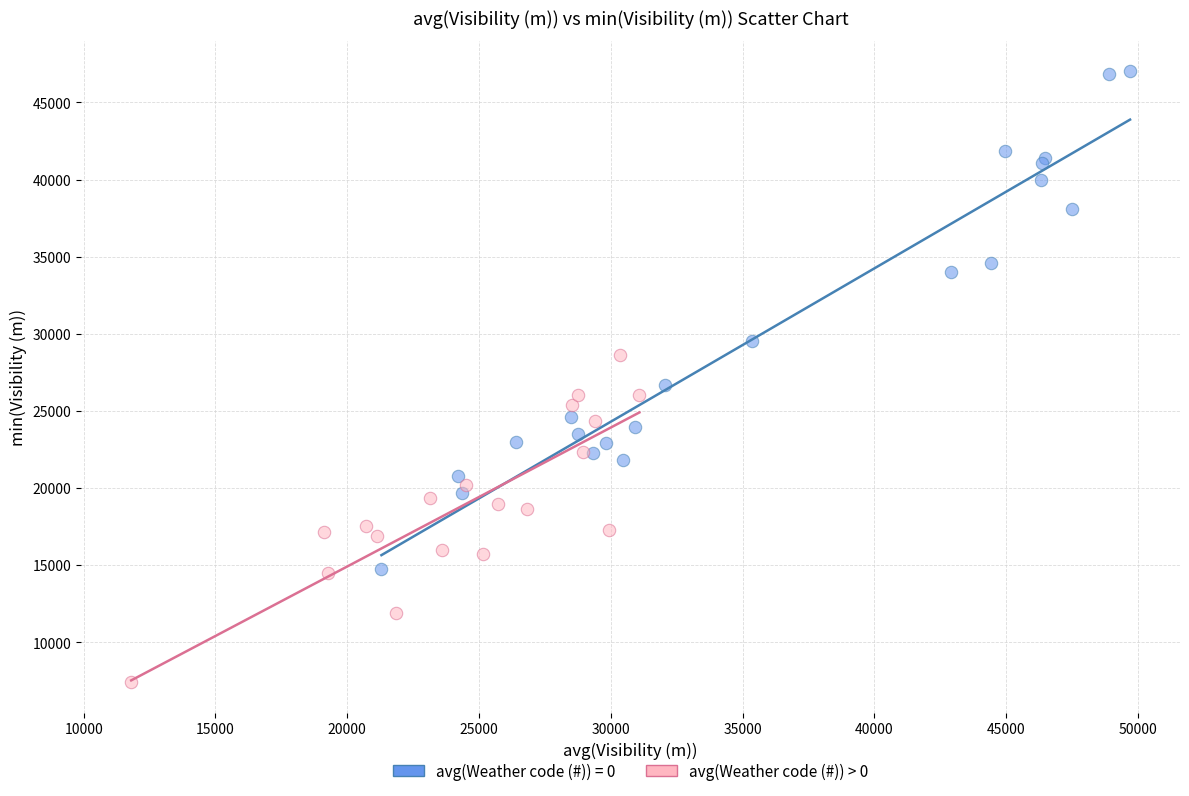

Which series reaches the maximum Y coordinate?

avg(Weather code (#)) = 0